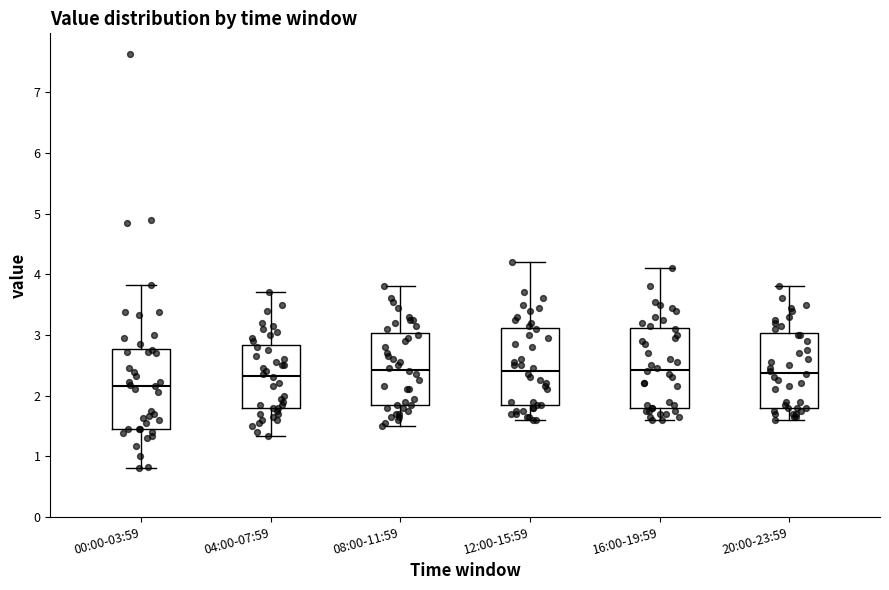

Where is the lower edge of the box for 12:00-15:59 on the y-axis? The values are not printed on the chart, so give them approximately, as read against the axis.

1.8